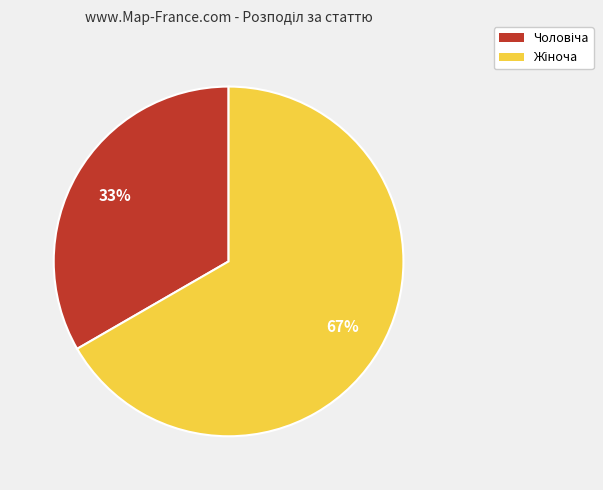

To the nearest percent, what is the average slice percentage?

50%